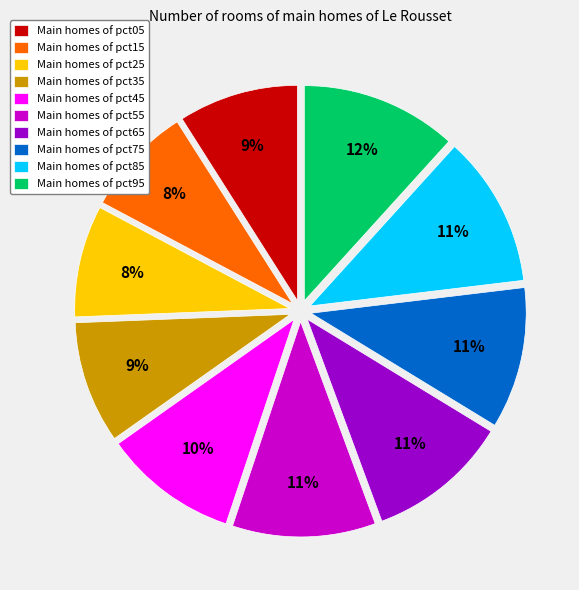

To the nearest percent, what is the average slice percentage?

10%